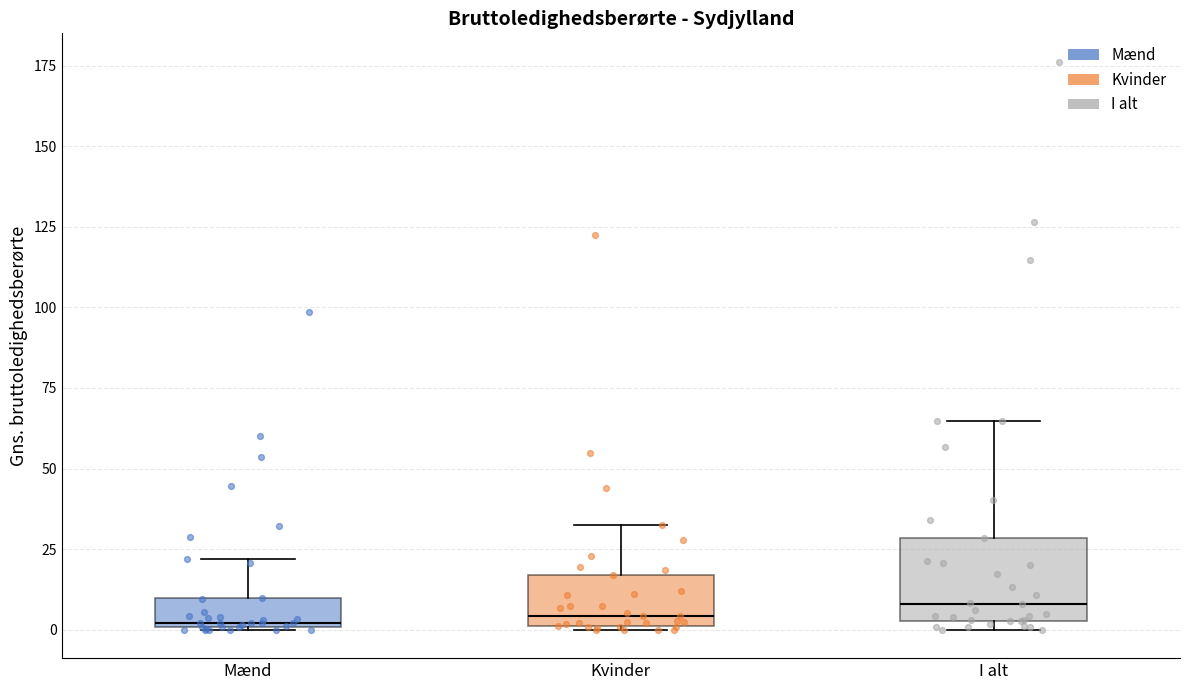

Reading left to right, transcribe this box plot: for each box, give where its median line is, the range the box spans, and where its two whiskers end, as read against the y-axis. The values are not printed on the chart, so give them approximately, as read against the axis.

Mænd: median 0, box 0 to 10, whiskers 0 to 20
Kvinder: median 5, box 0 to 15, whiskers 0 to 35
I alt: median 10, box 5 to 30, whiskers 0 to 65